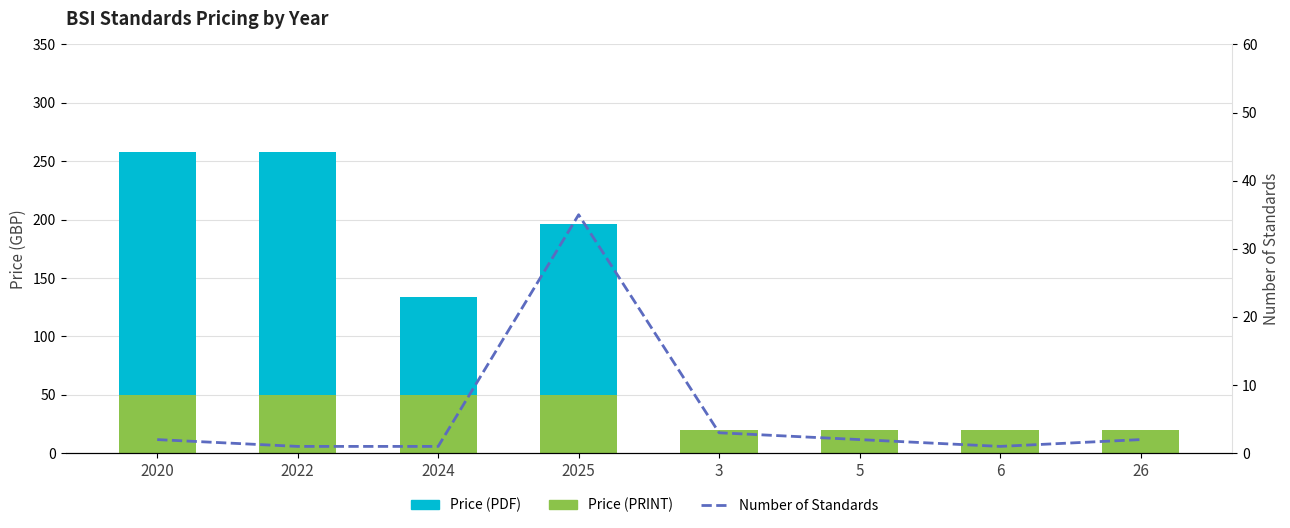

Count the number of data series in this chart.

3